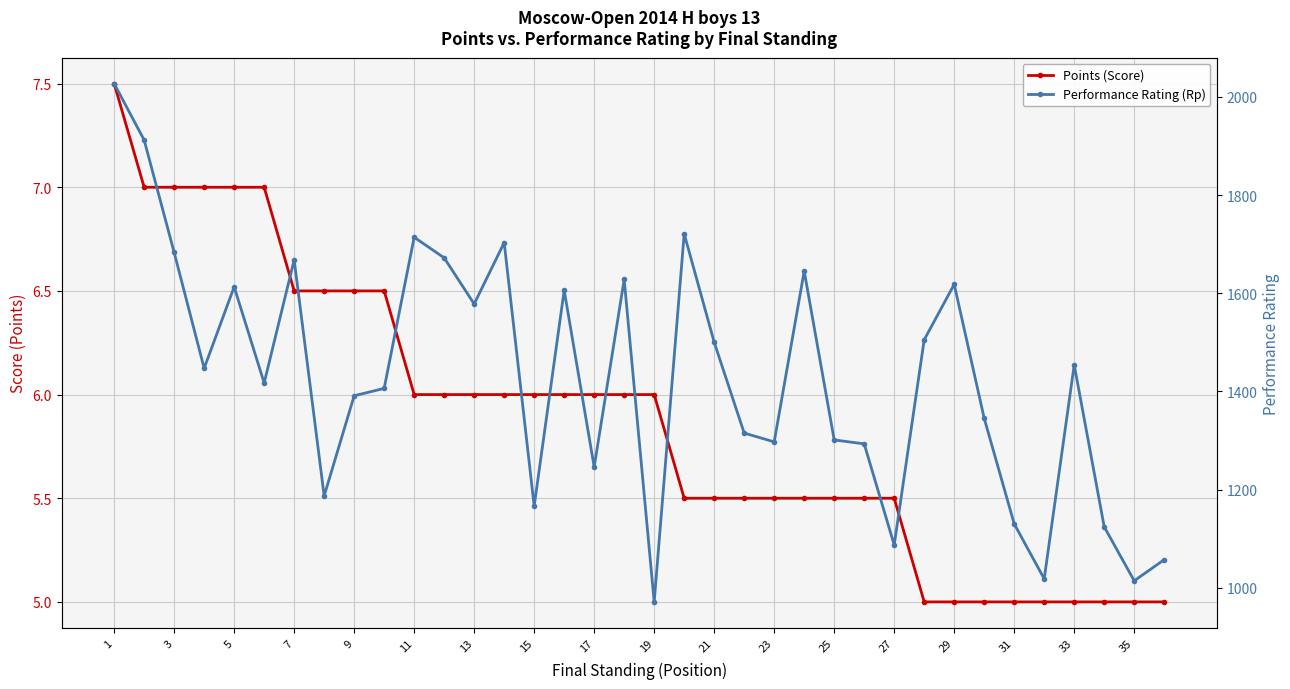

Count the number of categories in the chart.

36